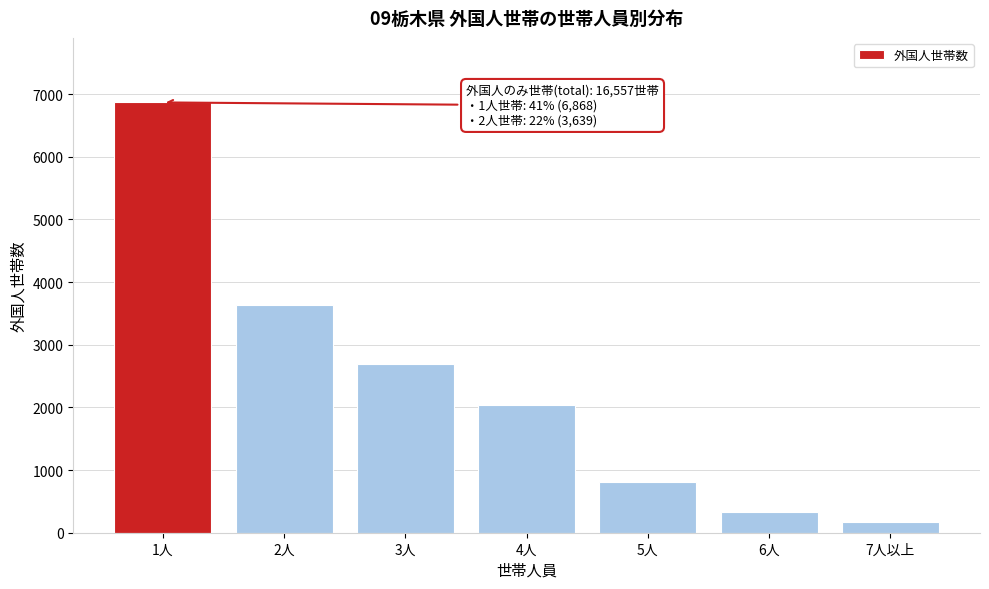

Reading left to right, what are all the values shown in this chart?

6868	3639	2697	2046	811	323	173